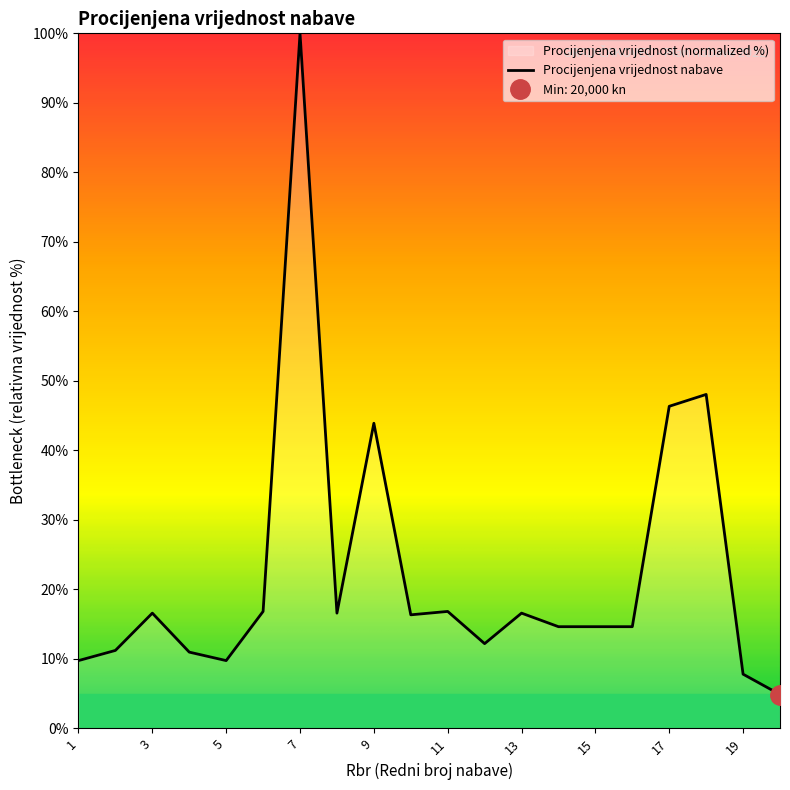

How many data points are less than 16?

10